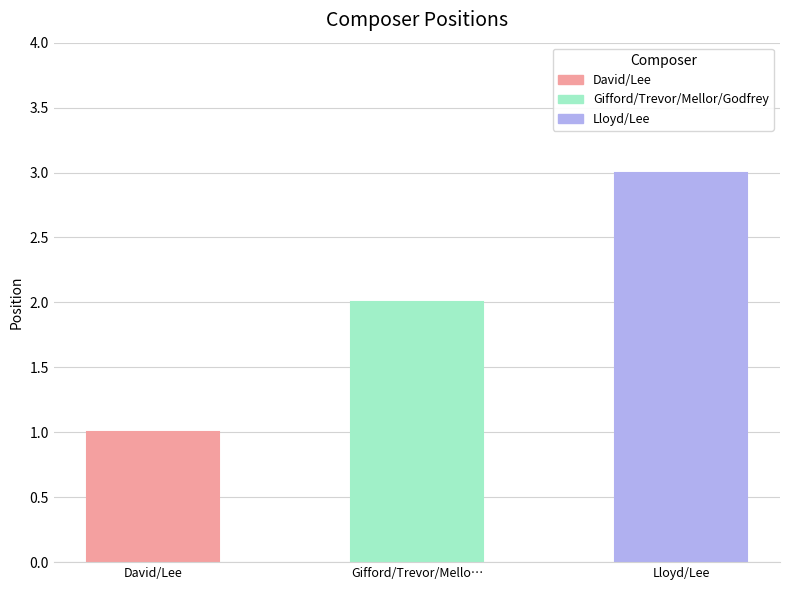

Reading left to right, extract all data points from this chart.

David/Lee=1	Gifford/Trevor/Mellor/Godfrey=2	Lloyd/Lee=3